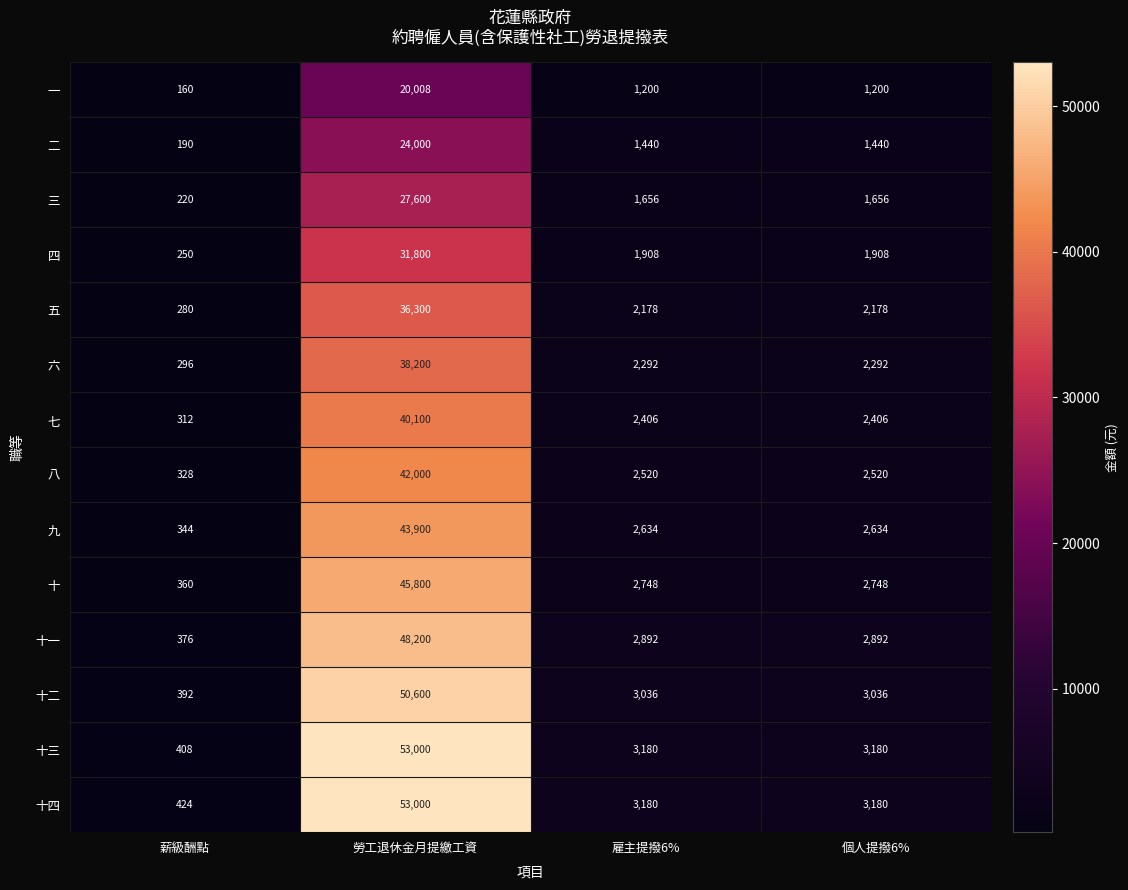

Which series has the largest range (max minus min)?

十三